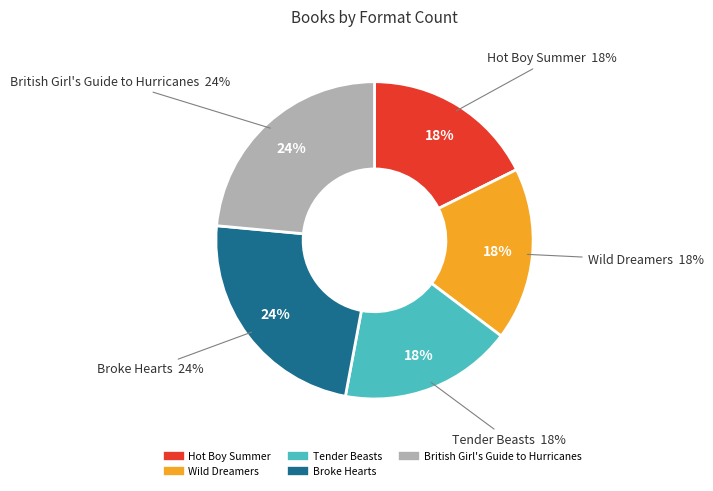

Between Tender Beasts and Hot Boy Summer, which is larger?

Tender Beasts